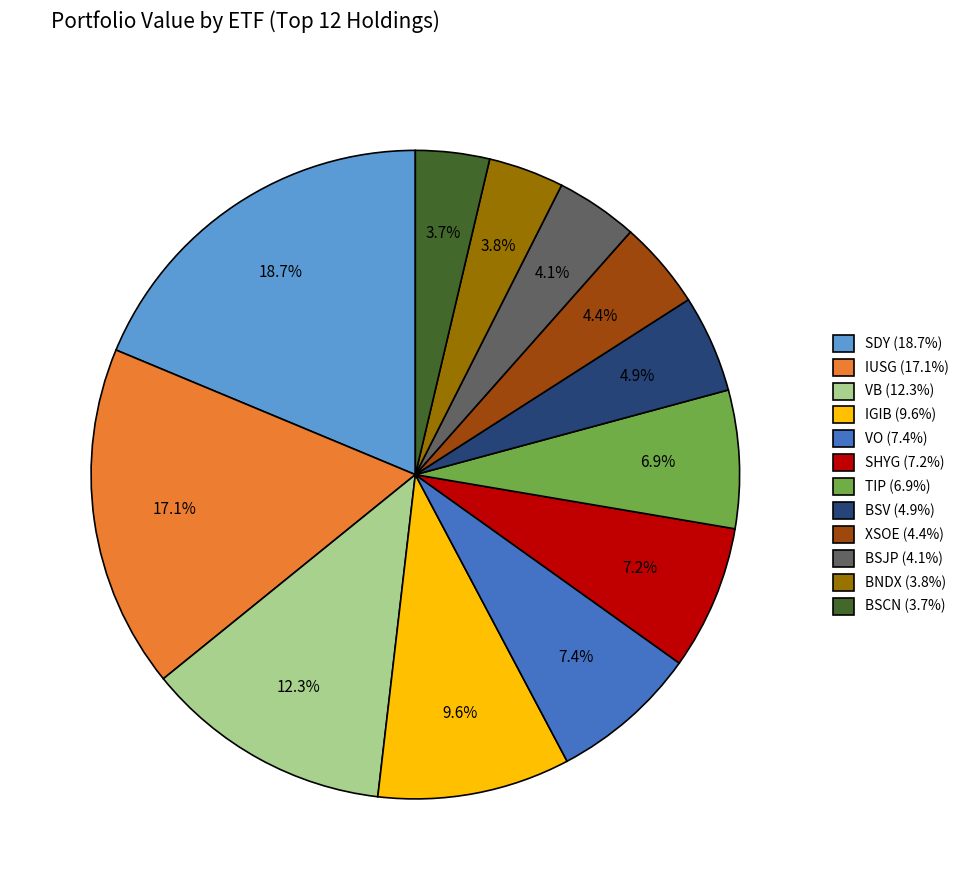

True or false: VB accounts for 21% of the total.

False